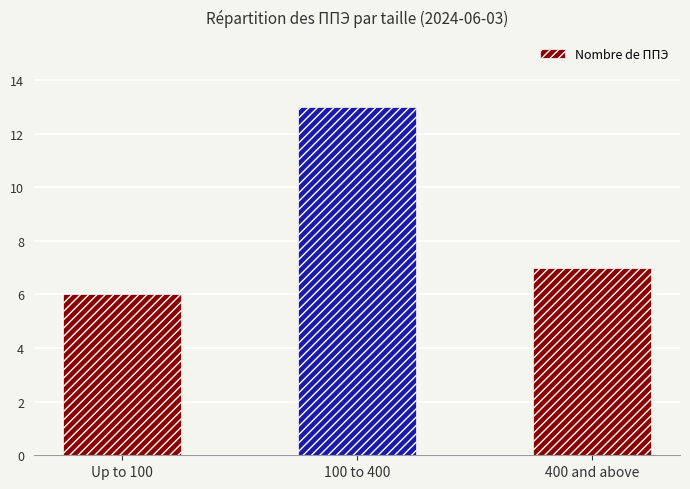

What is the label of the 3rd bar from the left?

400 and above